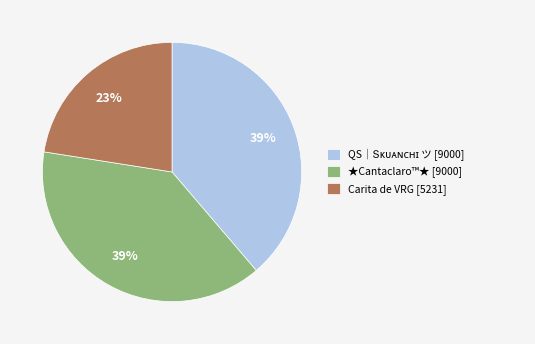

Does ★Cantaclaro™★ [9000] represent more than half of the total?

No